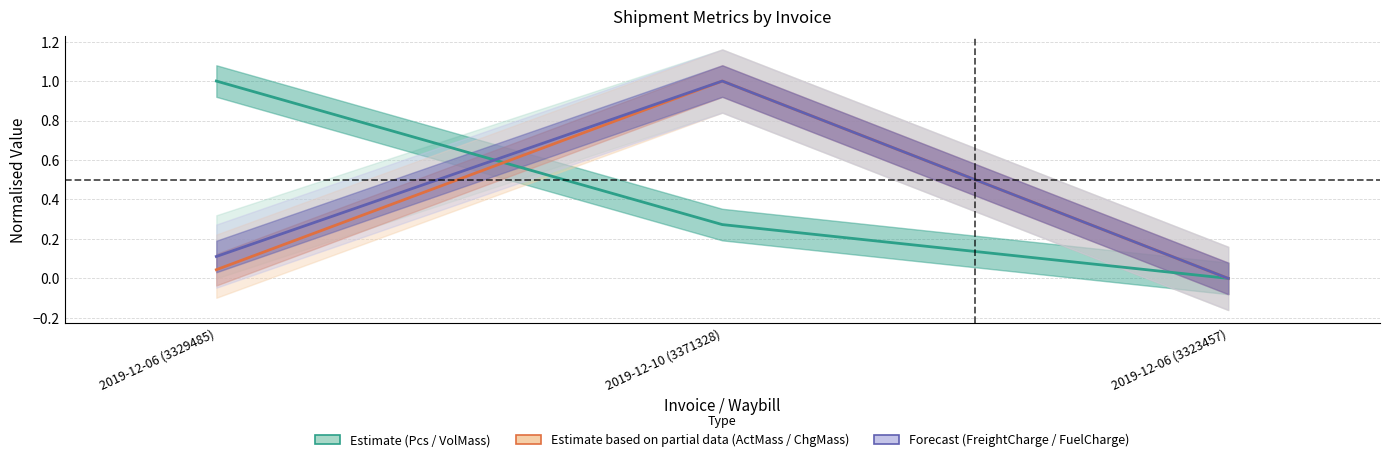

How many lines are shown in the chart?

3